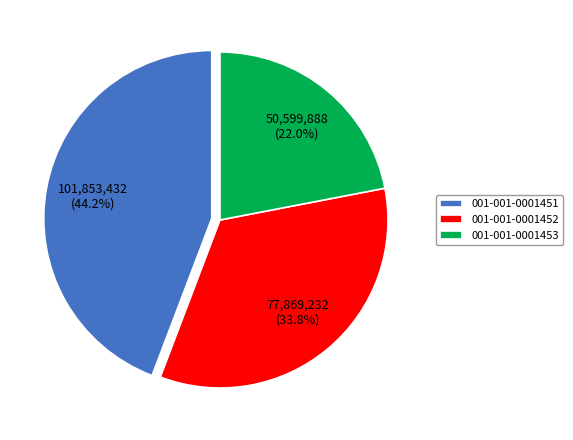

What is the ratio of the value at 001-001-0001451 to the value at 001-001-0001453?

2.0